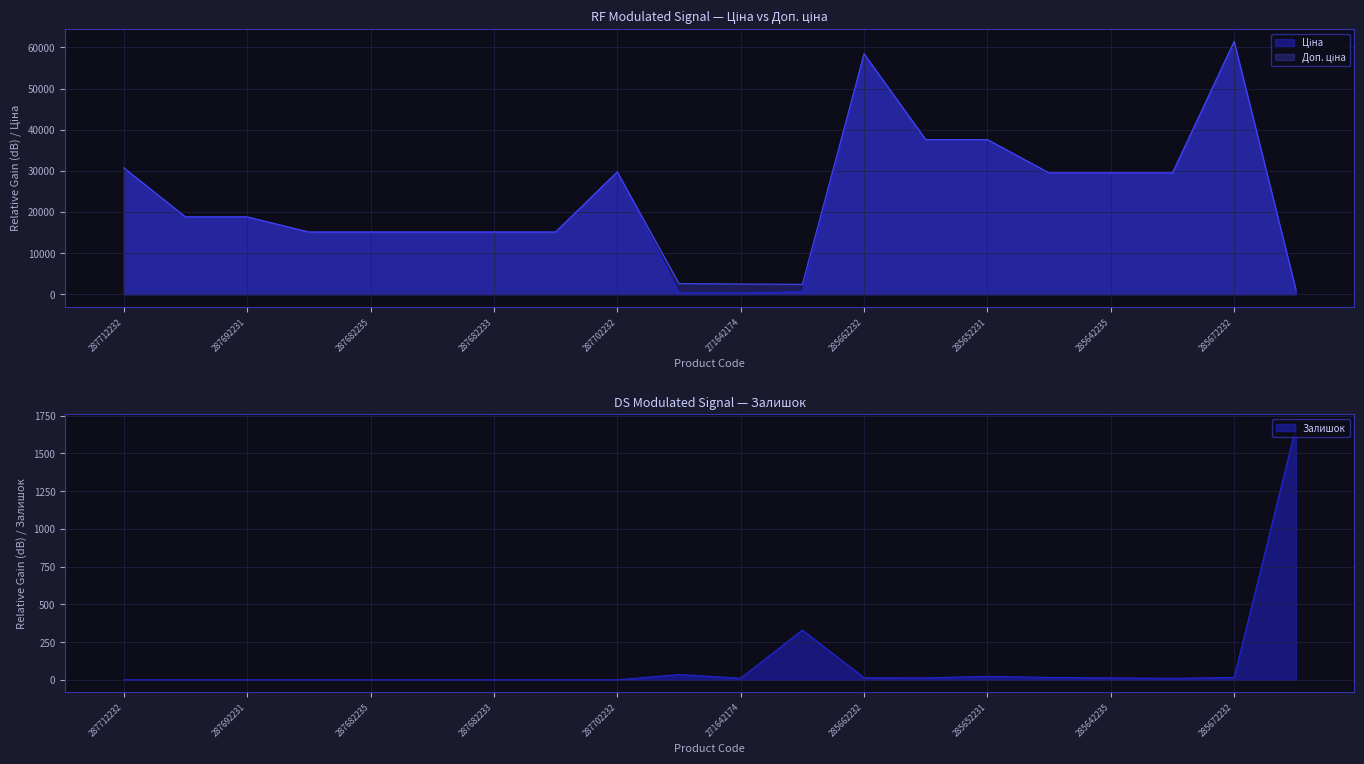

How many data points in Залишок are less than 11?

10